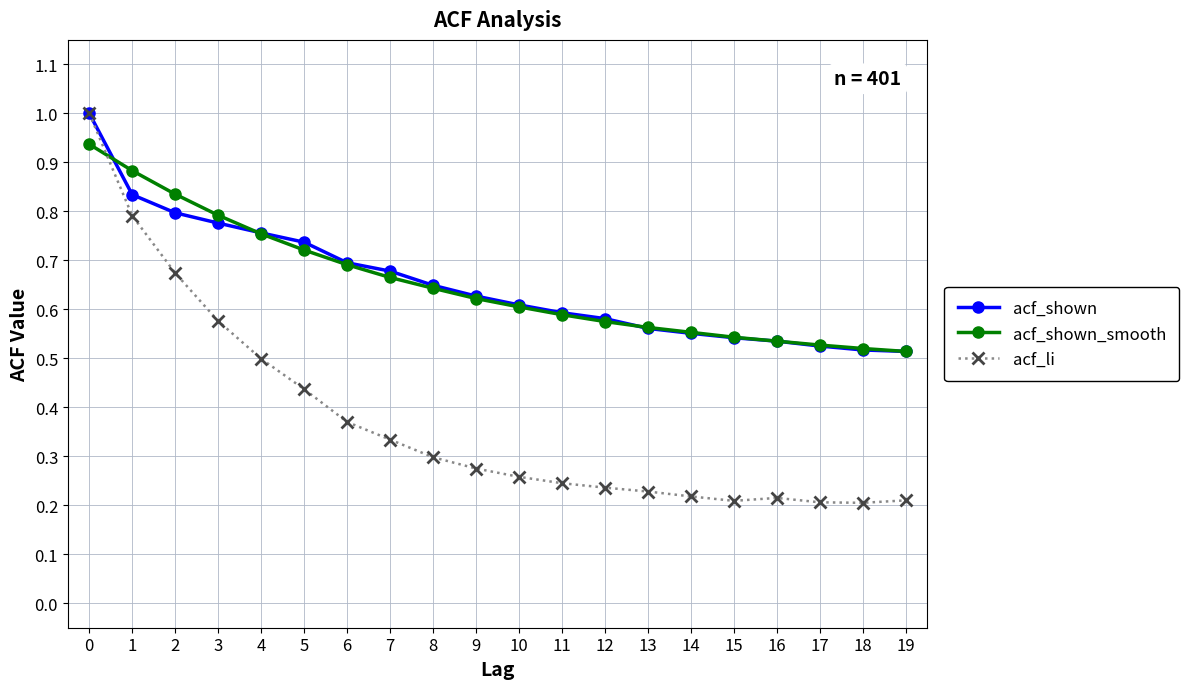

Which series changed the most between 4 and 17?

acf_li